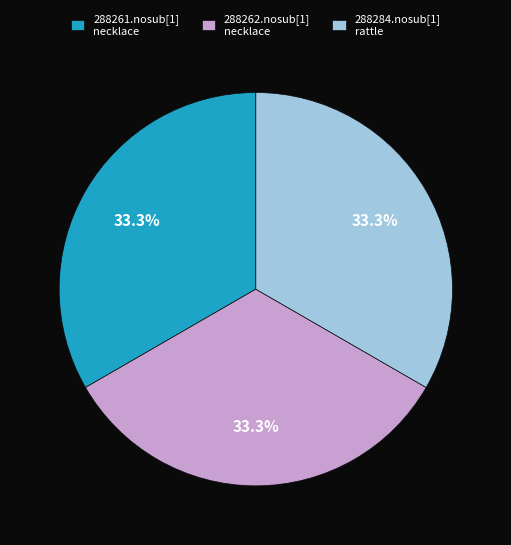

What is the ratio of the value at 288284.nosub[1] rattle to the value at 288262.nosub[1] necklace?

1.0